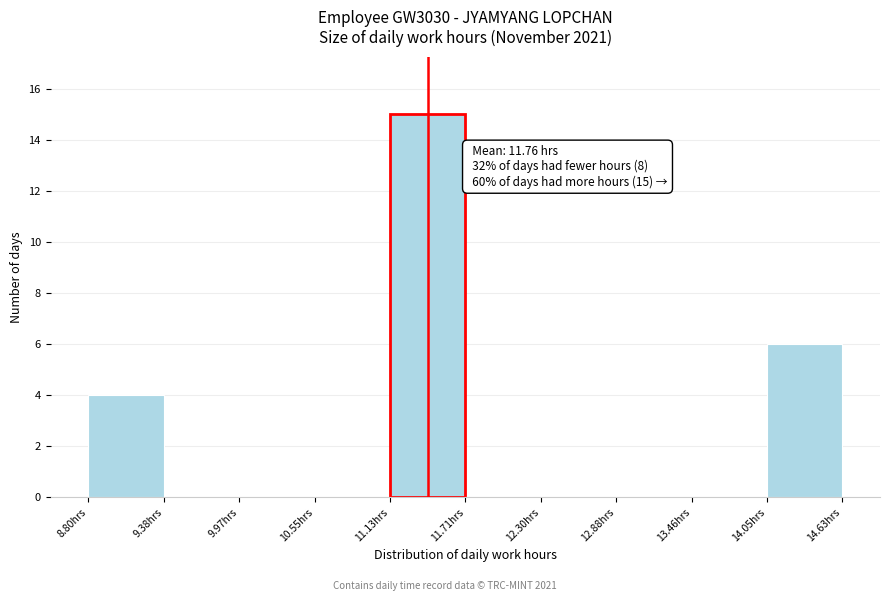

Over which range of the x-axis is the bar tallest?

11.1 to 11.7